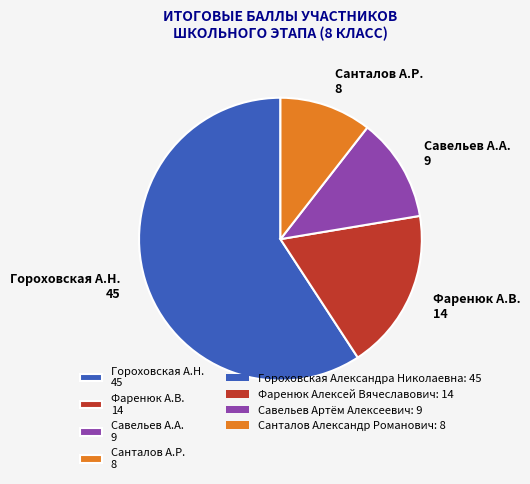

Is it true that Фаренюк А.В. 14 is 26% of the pie?

False